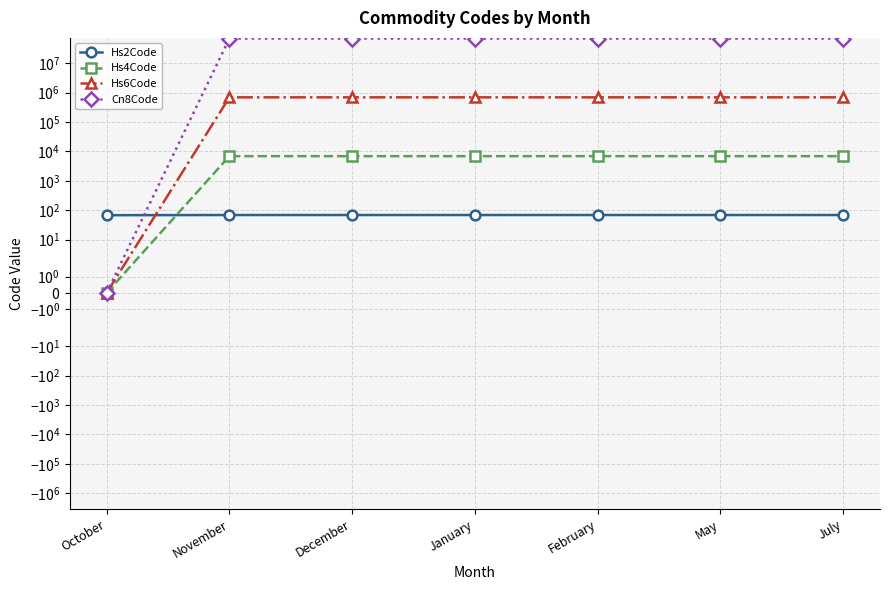

Which series ends up on top after the final intersection of Hs2Code and Hs4Code?

Hs4Code